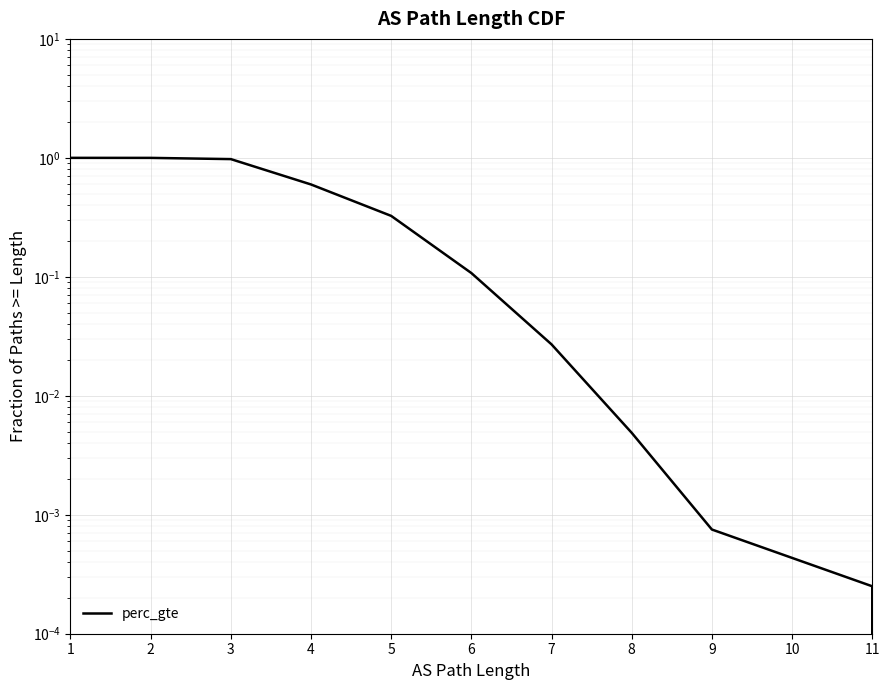

Which has a higher value, 4 or 7?

4